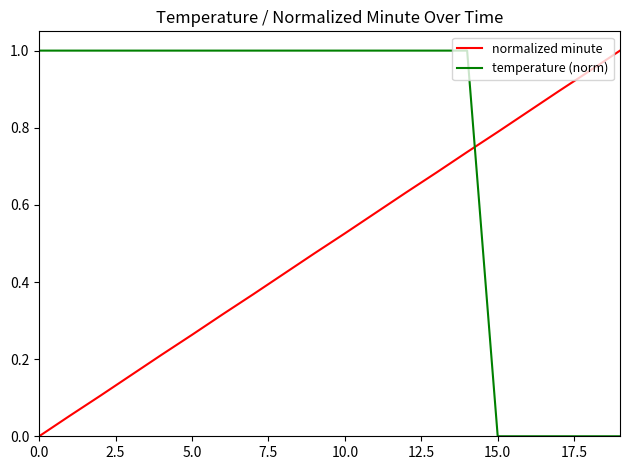

How many intersections are there between temperature (norm) and normalized minute?

1